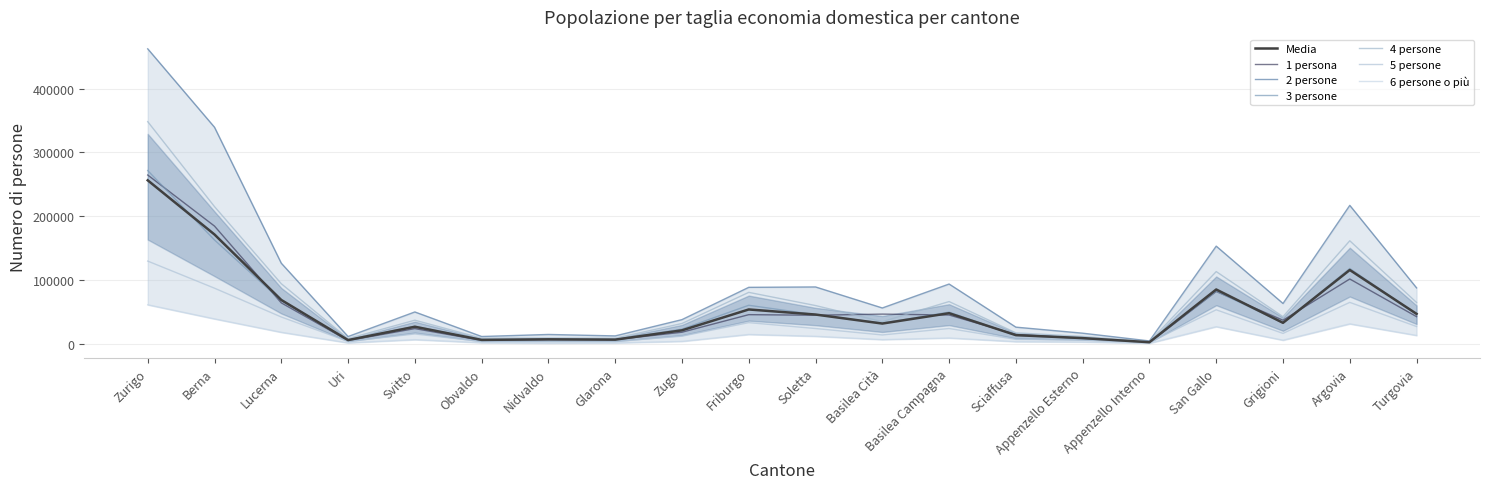

What is the average value of the 4 persone series?

70972.6